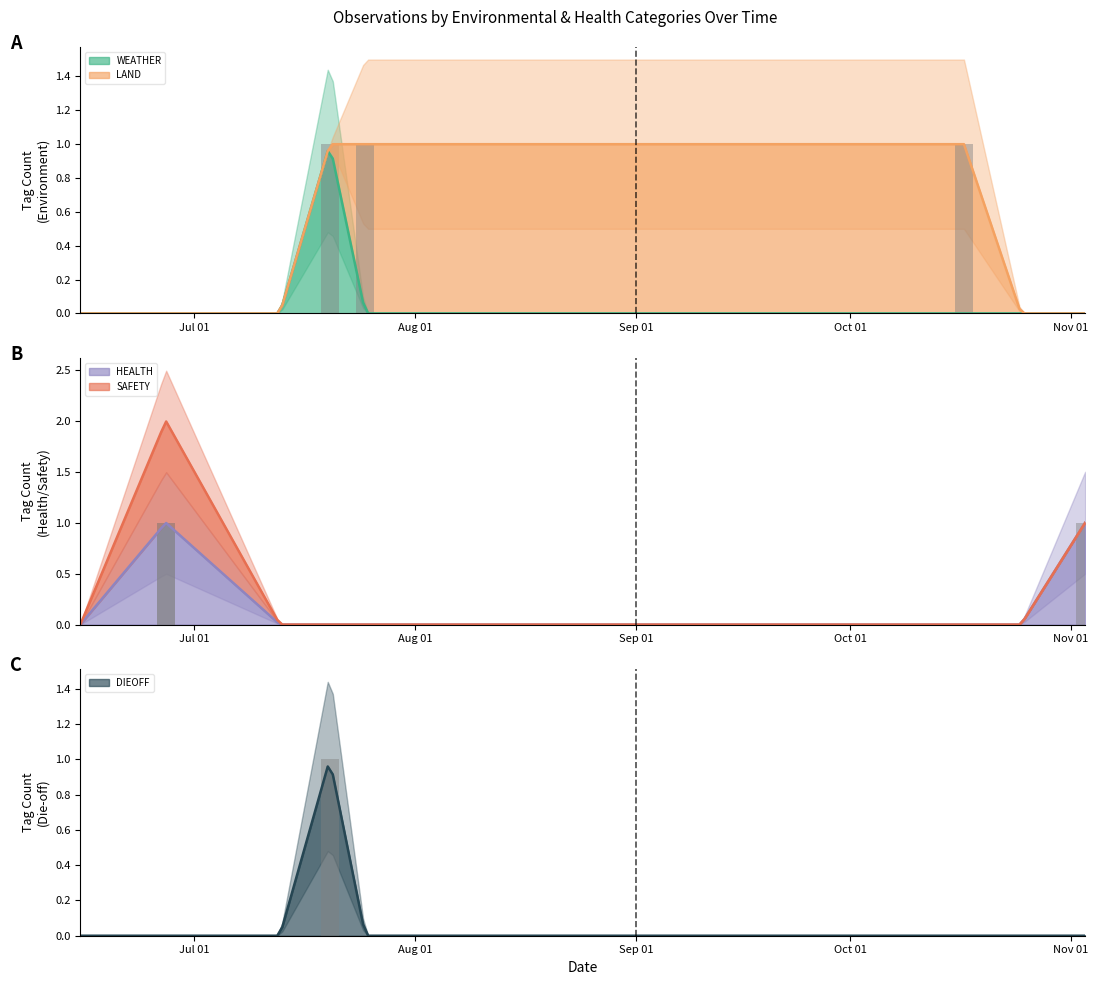

How many positive values does the WEATHER series have?

1